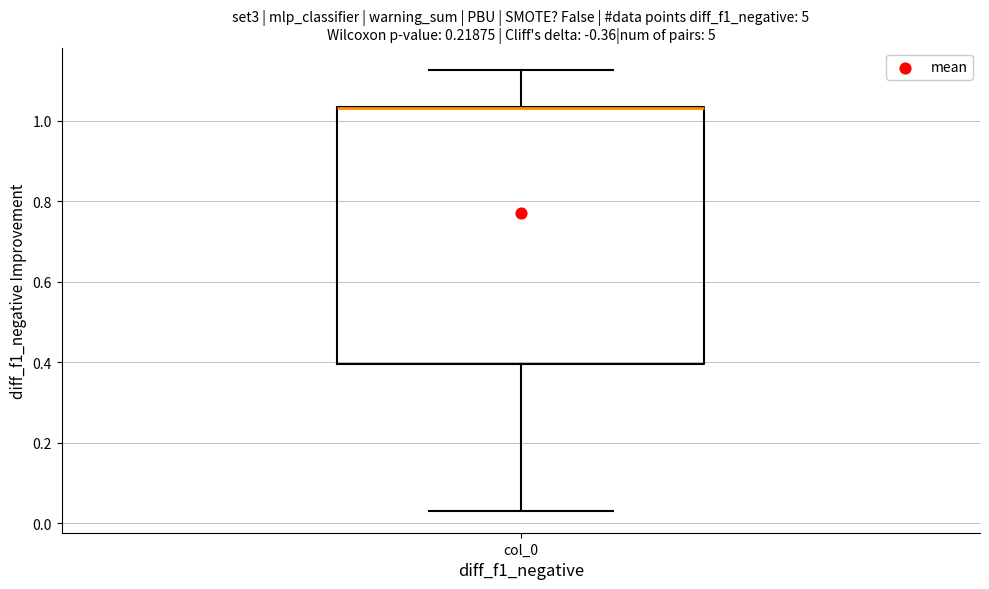

Read this box plot against the y-axis: the position of the median line, the range covered by the box, and the ends of both whiskers. The values are not printed on the chart, so give them approximately, as read against the axis.

median 1.04 (drawn on the box's upper edge), box 0.40 to 1.04, whiskers 0.04 to 1.12